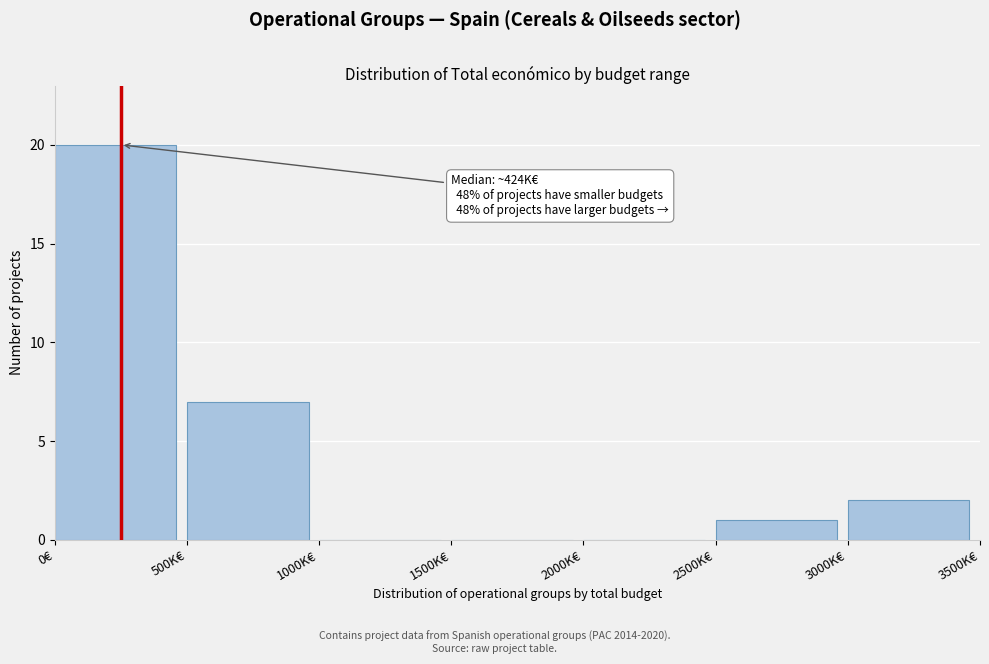

Reading left to right, transcribe all the data shown in this chart.

0€=20	500K€=7	1000K€=0	1500K€=0	2000K€=0	2500K€=1	3000K€=2